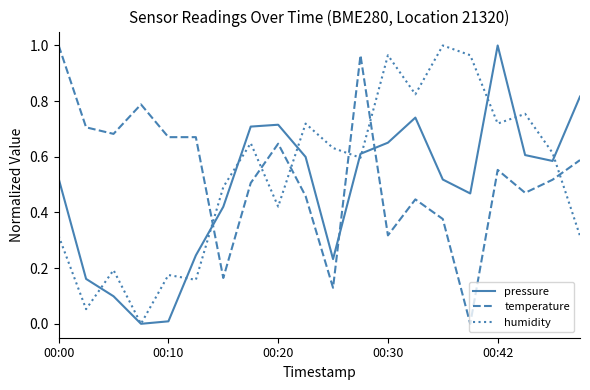

True or false: pressure and temperature cross at least once.

True